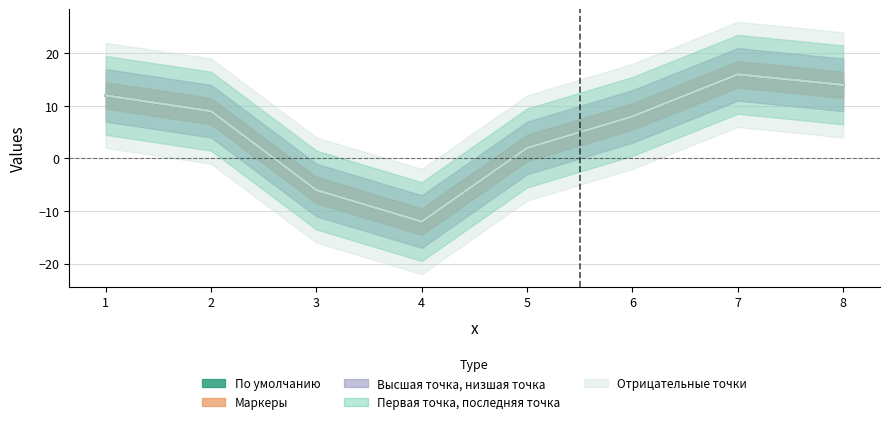

What is the minimum value shown in the chart?

-12